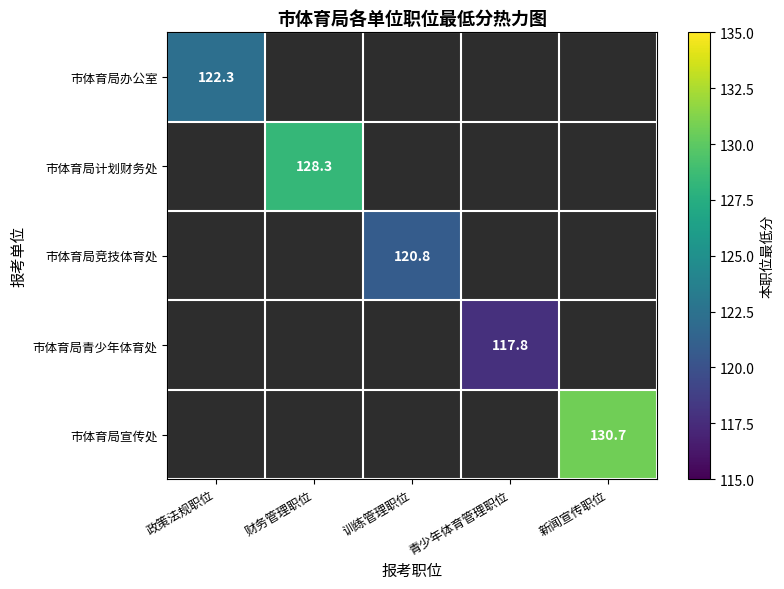

True or false: 市体育局计划财务处 has a value of 128.3 at 财务管理职位.

True